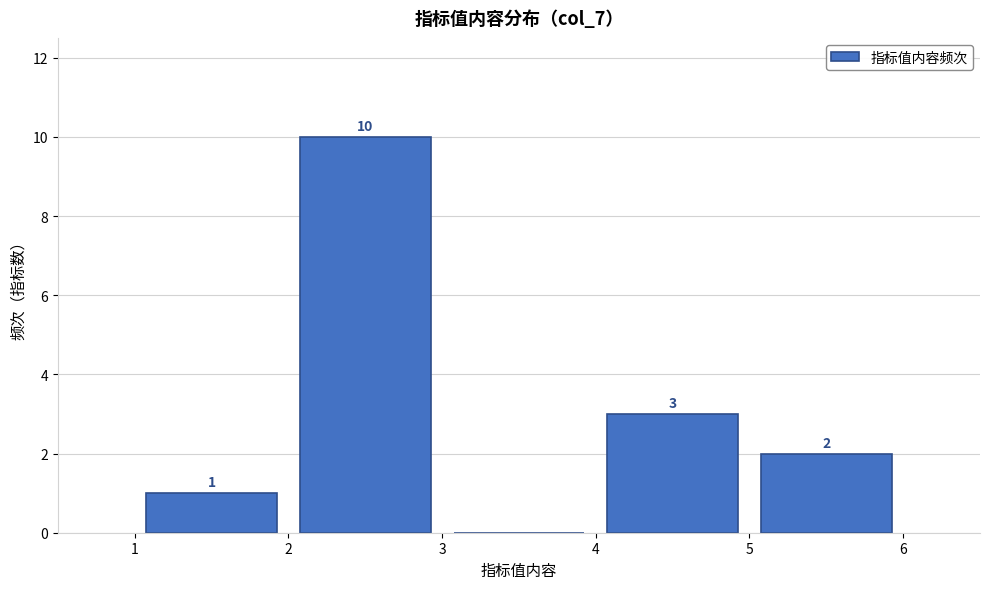

Over which range of the x-axis is the bar tallest?

2 to 3